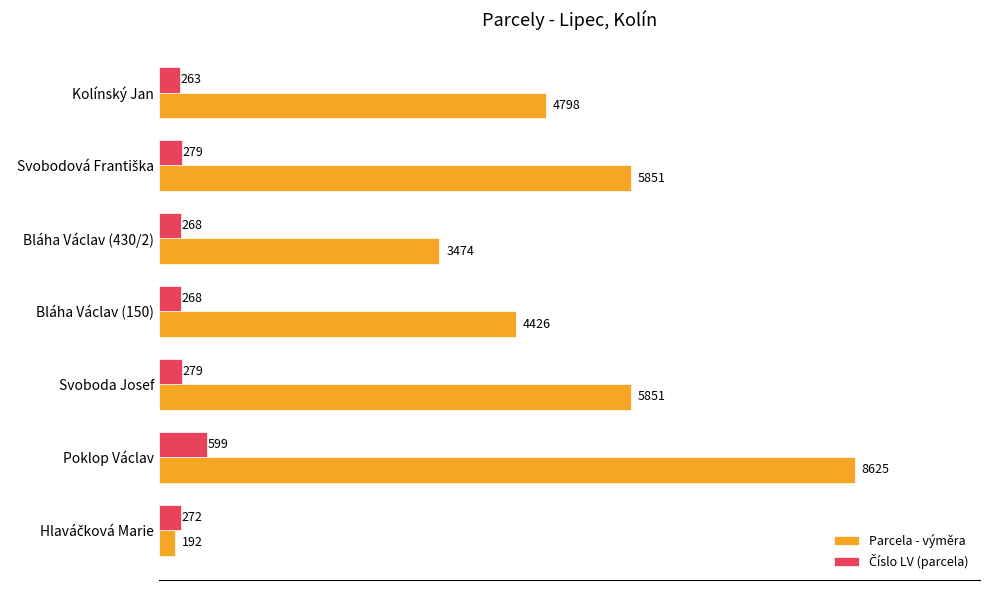

What is the greatest value displayed?

8625